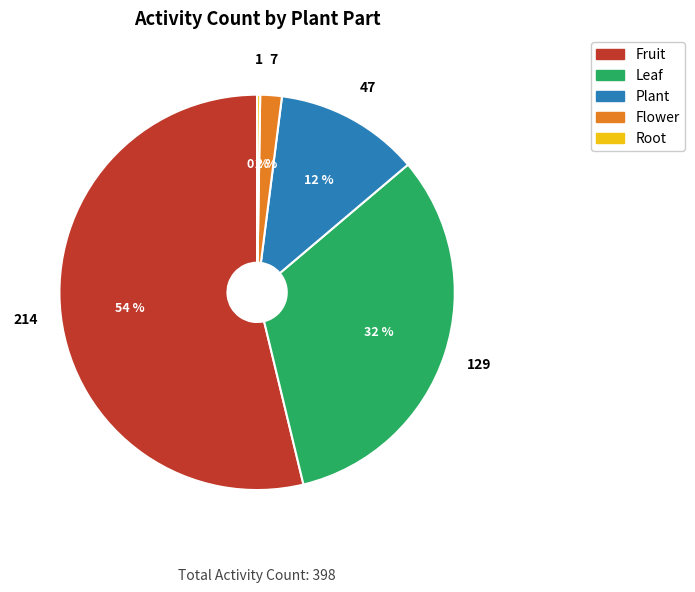

To the nearest percent, what is the difference between the largest and smallest slice percentages?

54%